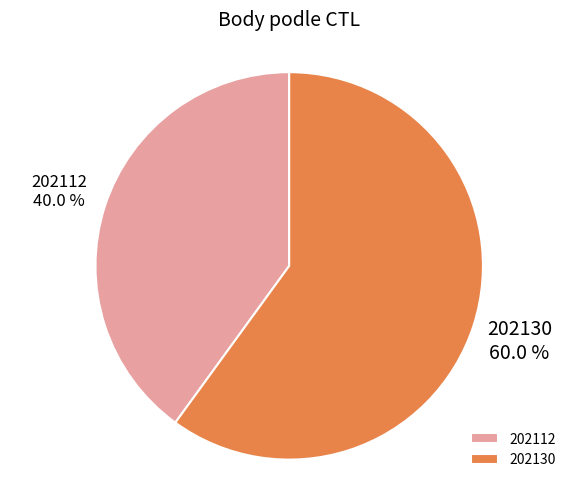

Does 202130 account for over 50% of the chart?

Yes